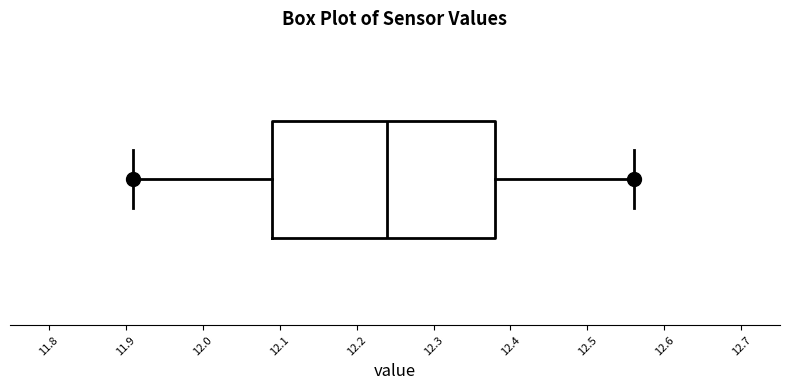

Transcribe this box plot: give where the median line is, the range the box spans, and where the two whiskers end, as read against the x-axis. The values are not printed on the chart, so give them approximately, as read against the axis.

median 12.24, box 12.09 to 12.38, whiskers 11.91 to 12.56